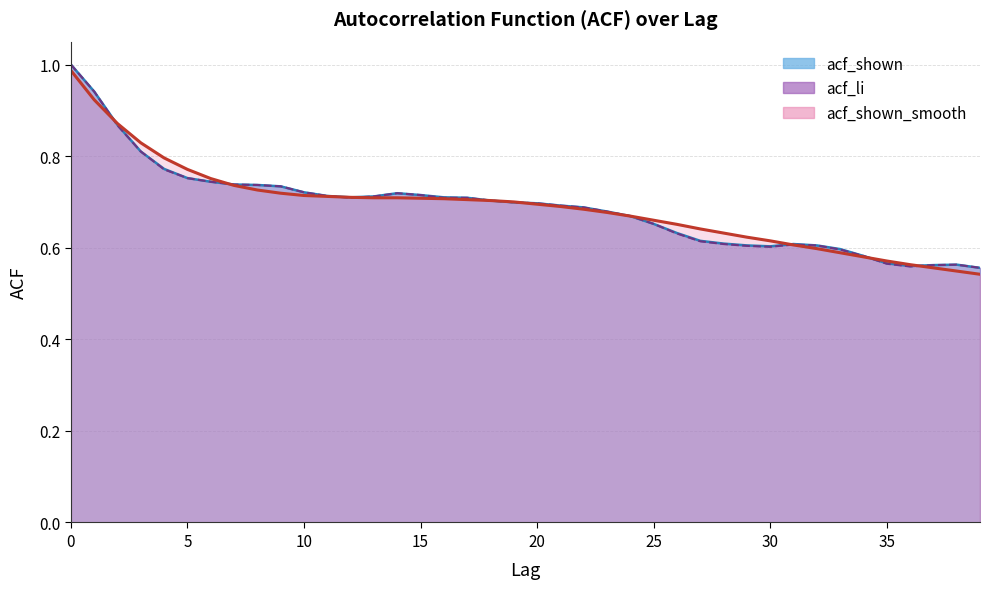

Does the chart display data point markers on the line(s)?

No